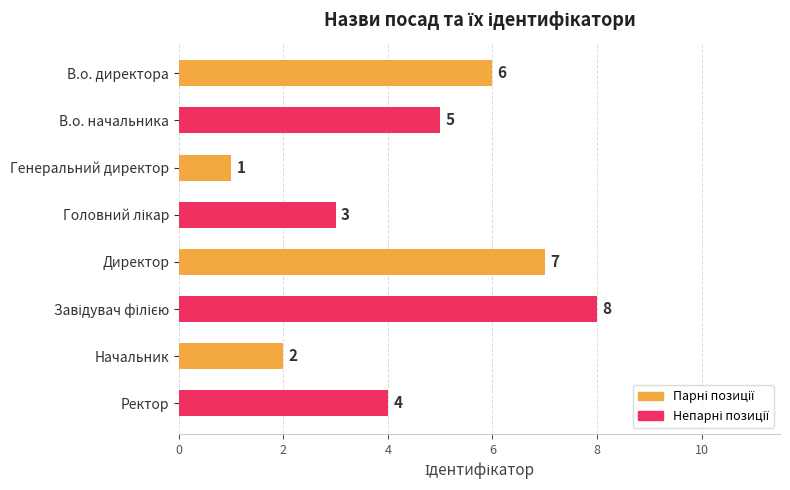

Does the chart contain any negative values?

No